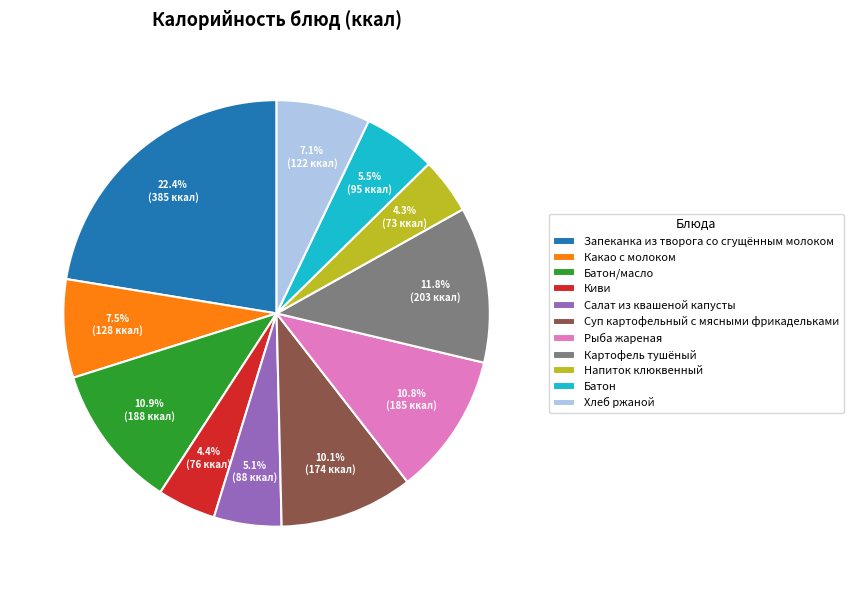

Does Какао с молоком represent more than half of the total?

No